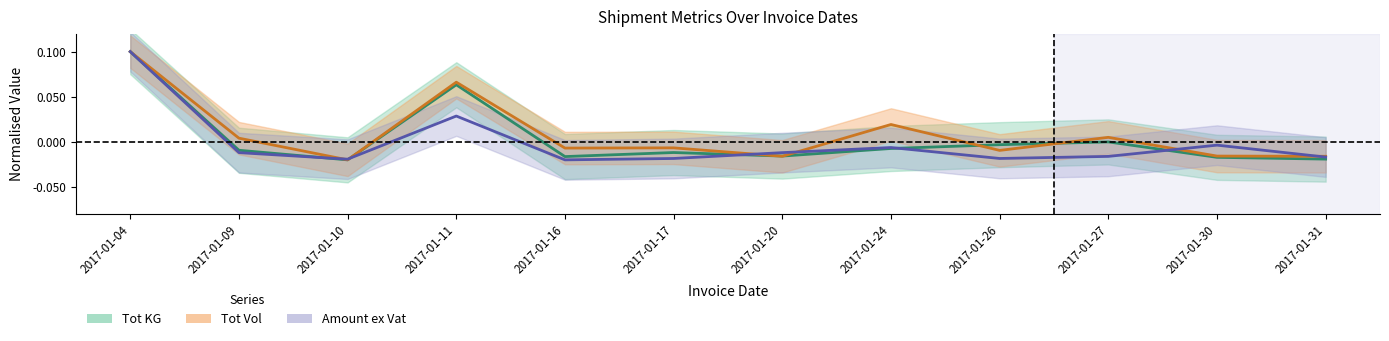

True or false: Tot KG has more than 0 points higher than both neighbors.

True